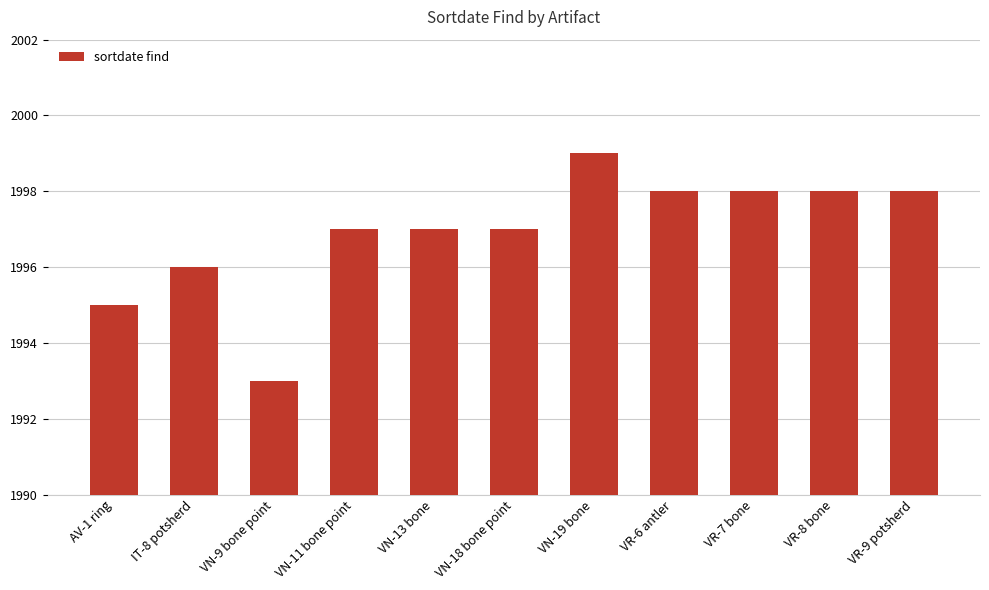

What value does the data have at VN-9 bone point?

1993